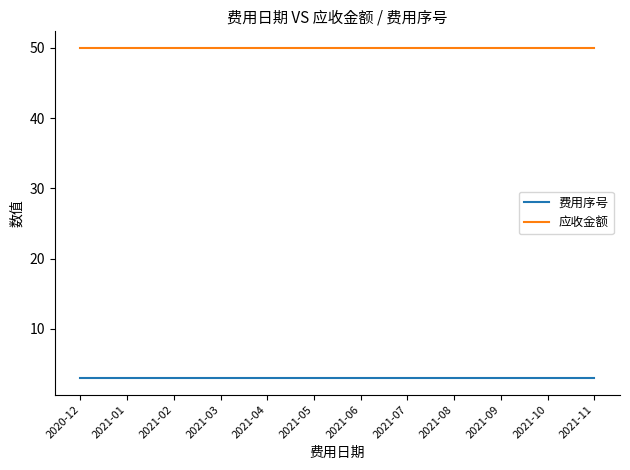

Reading left to right, extract all data points from this chart.

费用序号: 2020-12=3	2021-01=3	2021-02=3	2021-03=3	2021-04=3	2021-05=3	2021-06=3	2021-07=3	2021-08=3	2021-09=3	2021-10=3	2021-11=3
应收金额: 2020-12=50	2021-01=50	2021-02=50	2021-03=50	2021-04=50	2021-05=50	2021-06=50	2021-07=50	2021-08=50	2021-09=50	2021-10=50	2021-11=50